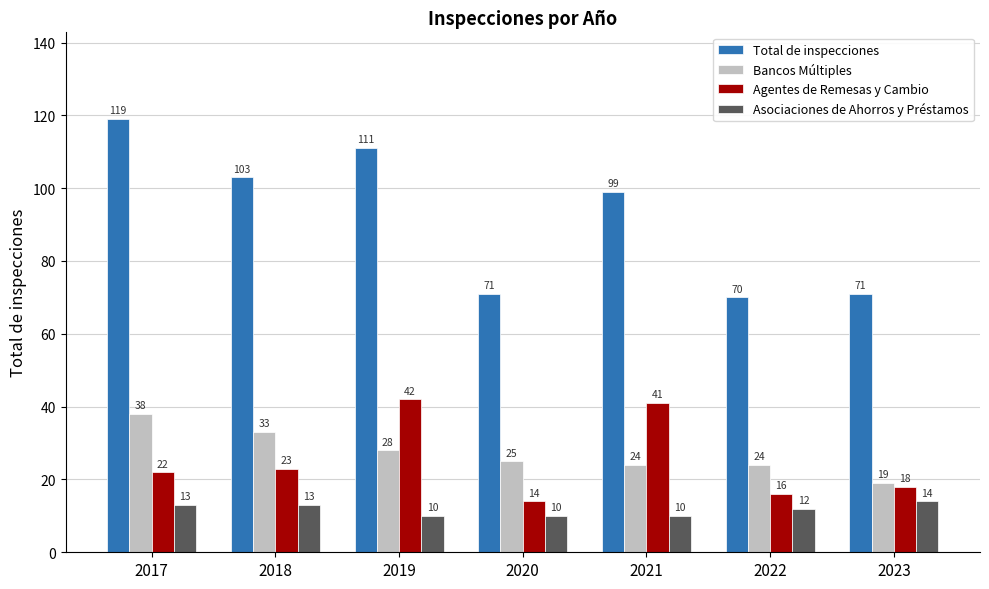

Reading left to right, extract all data points from this chart.

Total de inspecciones: 119	103	111	71	99	70	71
Bancos Múltiples: 38	33	28	25	24	24	19
Agentes de Remesas y Cambio: 22	23	42	14	41	16	18
Asociaciones de Ahorros y Préstamos: 13	13	10	10	10	12	14